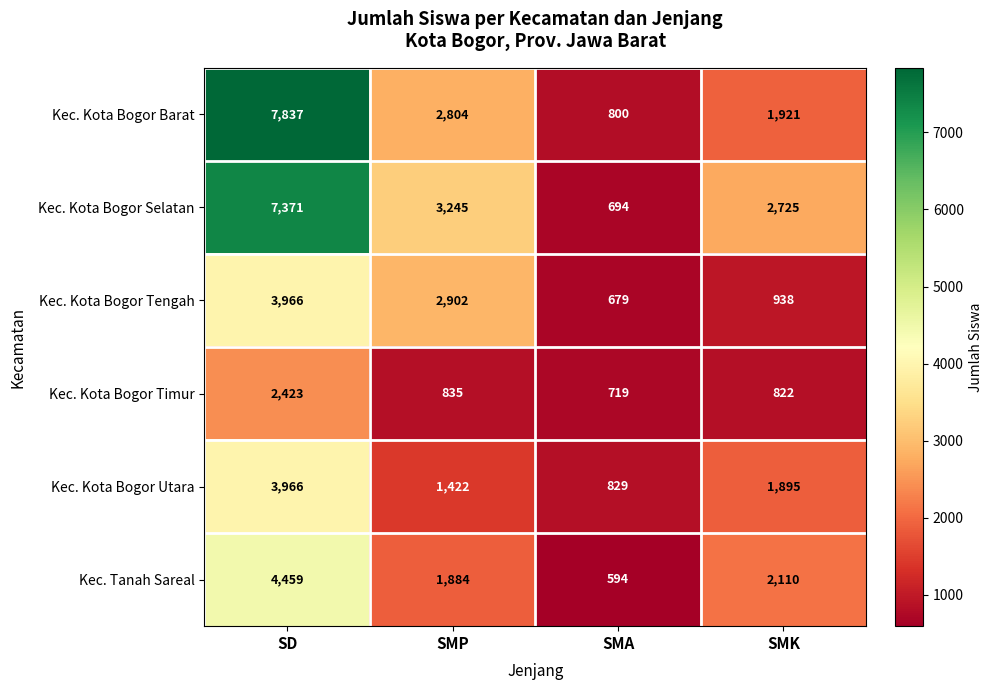

How many series are shown in this chart?

6